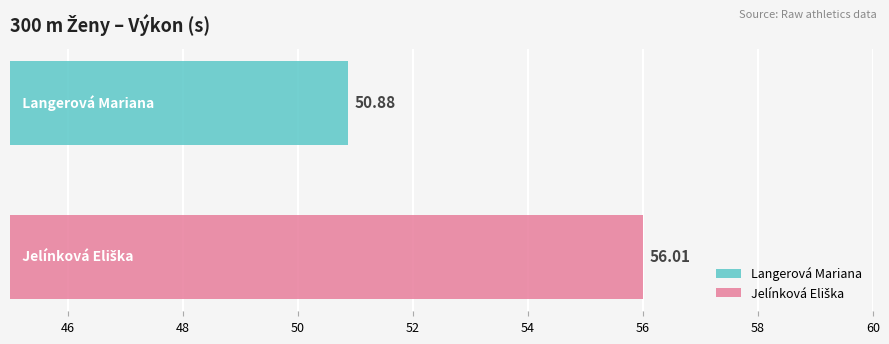

Between Jelínková Eliška and Langerová Mariana, which is larger?

Jelínková Eliška